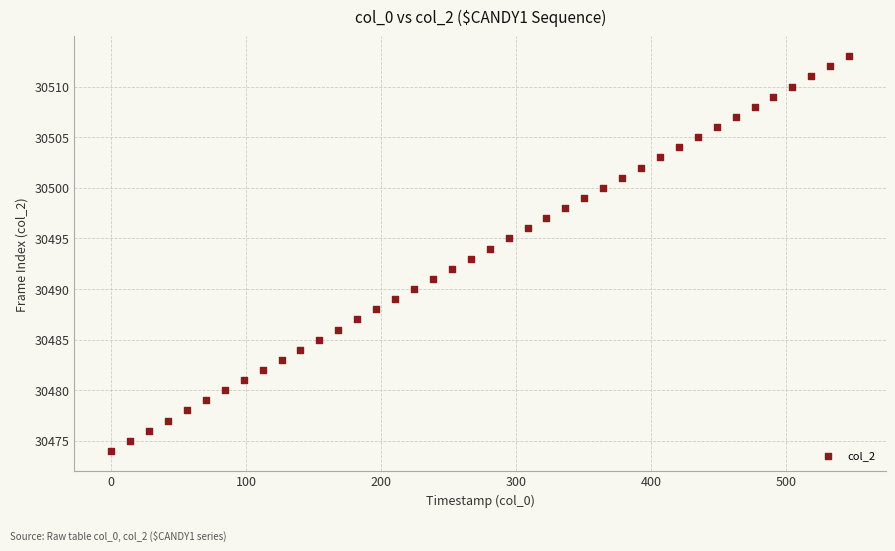

What is the range of Y values (max minus min)?

39